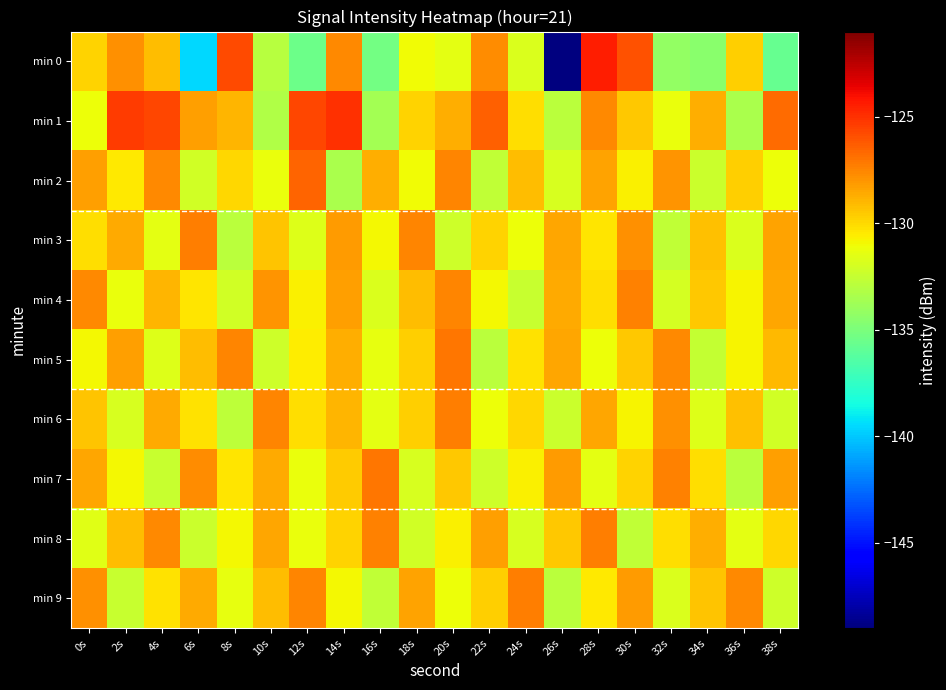

Which has a higher value, 14s or 38s?

14s